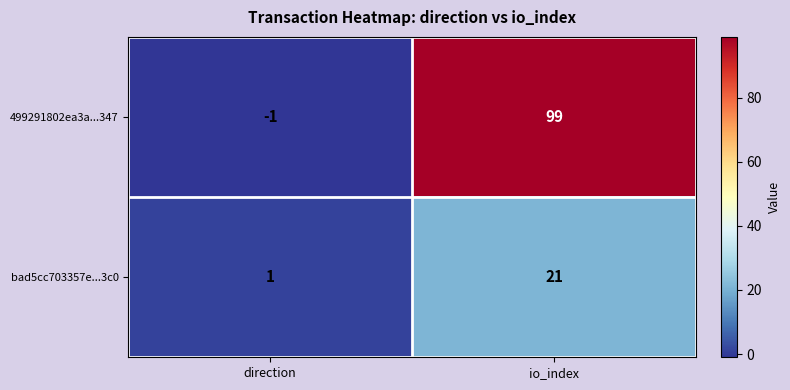

Which category has the lowest value in the 499291802ea3a...347 series?

direction